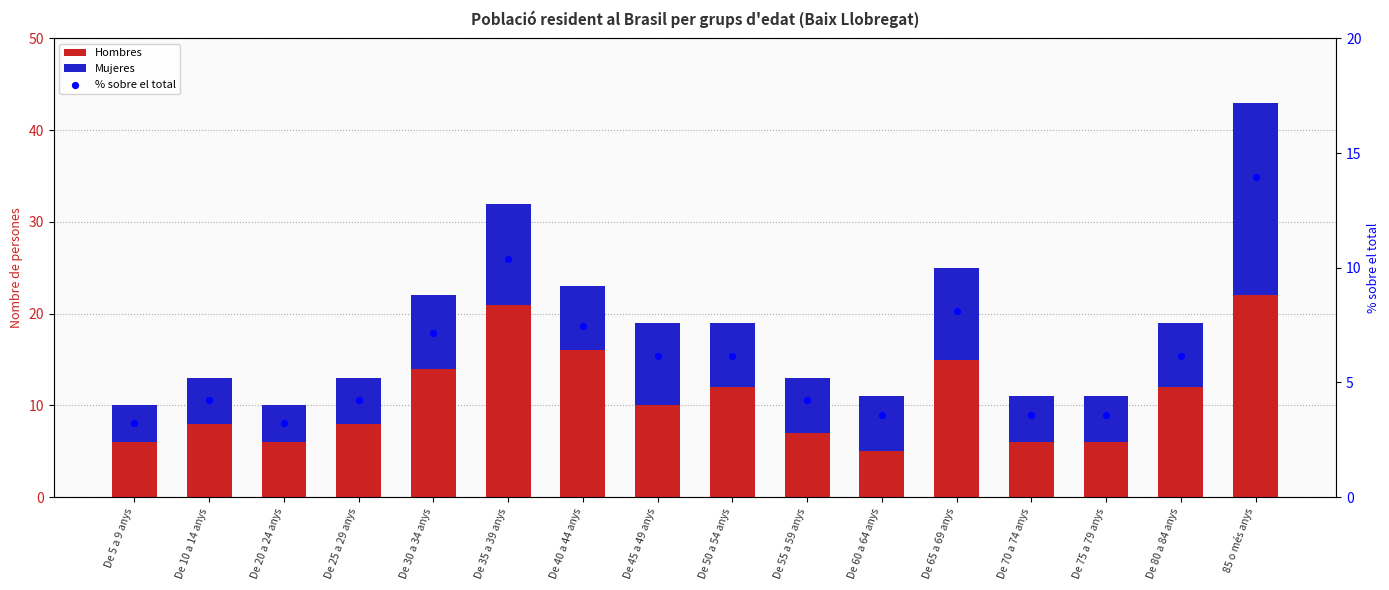

What are all the series names shown in the legend?

Hombres, Mujeres, % sobre el total